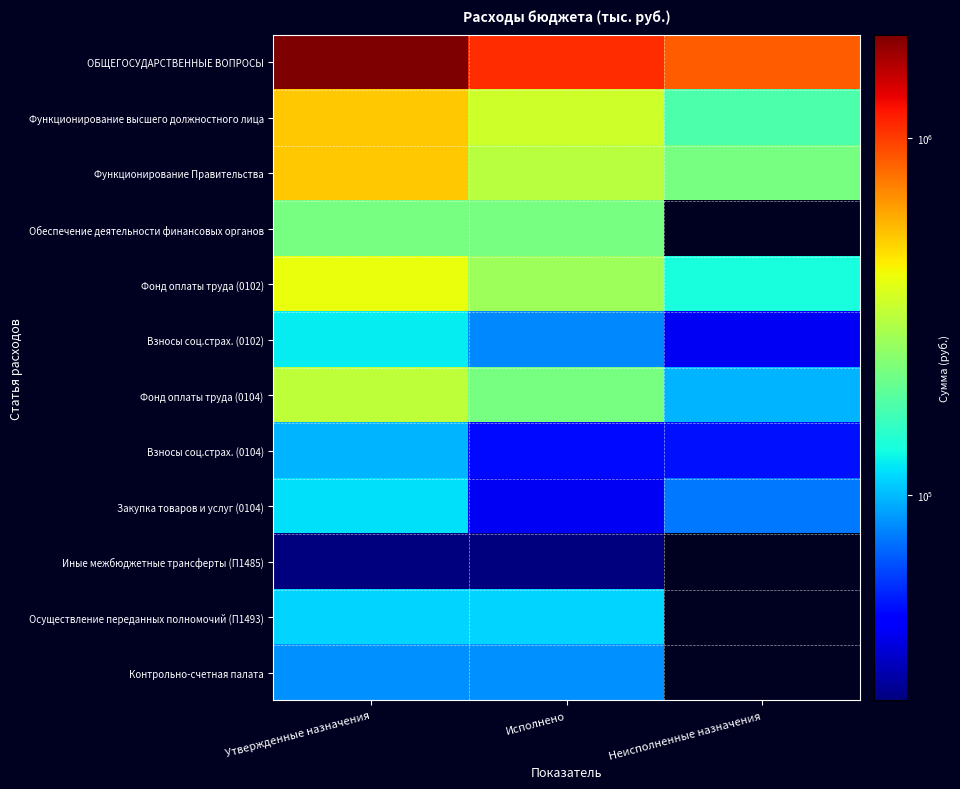

Reading left to right, list all the values displayed in this chart.

ОБЩЕГОСУДАРСТВЕННЫЕ ВОПРОСЫ: Утвержденные назначения=1947339.6	Исполнено=1080618.8	Неисполненные назначения=866720.9
Функционирование высшего должностного лица: Утвержденные назначения=528100.0	Исполнено=350325.1	Неисполненные назначения=177774.9
Функционирование Правительства: Утвержденные назначения=534524.0	Исполнено=312257.7	Неисполненные назначения=222266.3
Обеспечение деятельности финансовых органов: Утвержденные назначения=221468.0	Исполнено=221468.0	Неисполненные назначения=0.0
Фонд оплаты труда (0102): Утвержденные назначения=405600.0	Исполнено=269066.9	Неисполненные назначения=136533.1
Взносы соц.страх. (0102): Утвержденные назначения=122500.0	Исполнено=81258.2	Неисполненные назначения=41241.8
Фонд оплаты труда (0104): Утвержденные назначения=320150.0	Исполнено=222888.5	Неисполненные назначения=97261.5
Взносы соц.страх. (0104): Утвержденные назначения=96750.0	Исполнено=47341.5	Неисполненные назначения=49408.5
Закупка товаров и услуг (0104): Утвержденные назначения=116400.0	Исполнено=41109.7	Неисполненные назначения=75290.3
Иные межбюджетные трансферты (П1485): Утвержденные назначения=26576.0	Исполнено=26576.0	Неисполненные назначения=0.0
Осуществление переданных полномочий (П1493): Утвержденные назначения=110734.0	Исполнено=110734.0	Неисполненные назначения=0.0
Контрольно-счетная палата: Утвержденные назначения=84158.0	Исполнено=84158.0	Неисполненные назначения=0.0